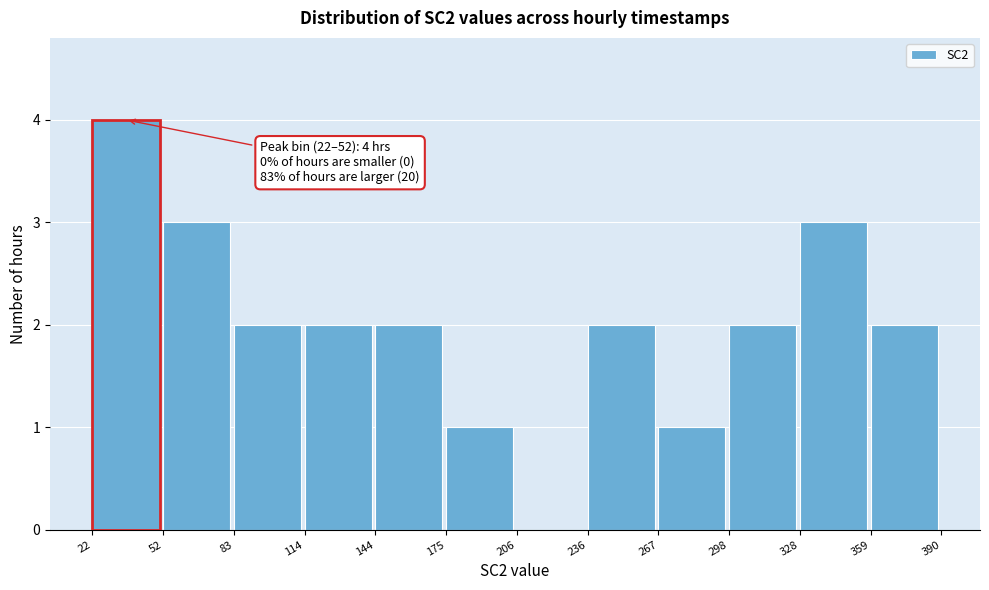

Which range on the x-axis has the tallest bar?

22 to 52